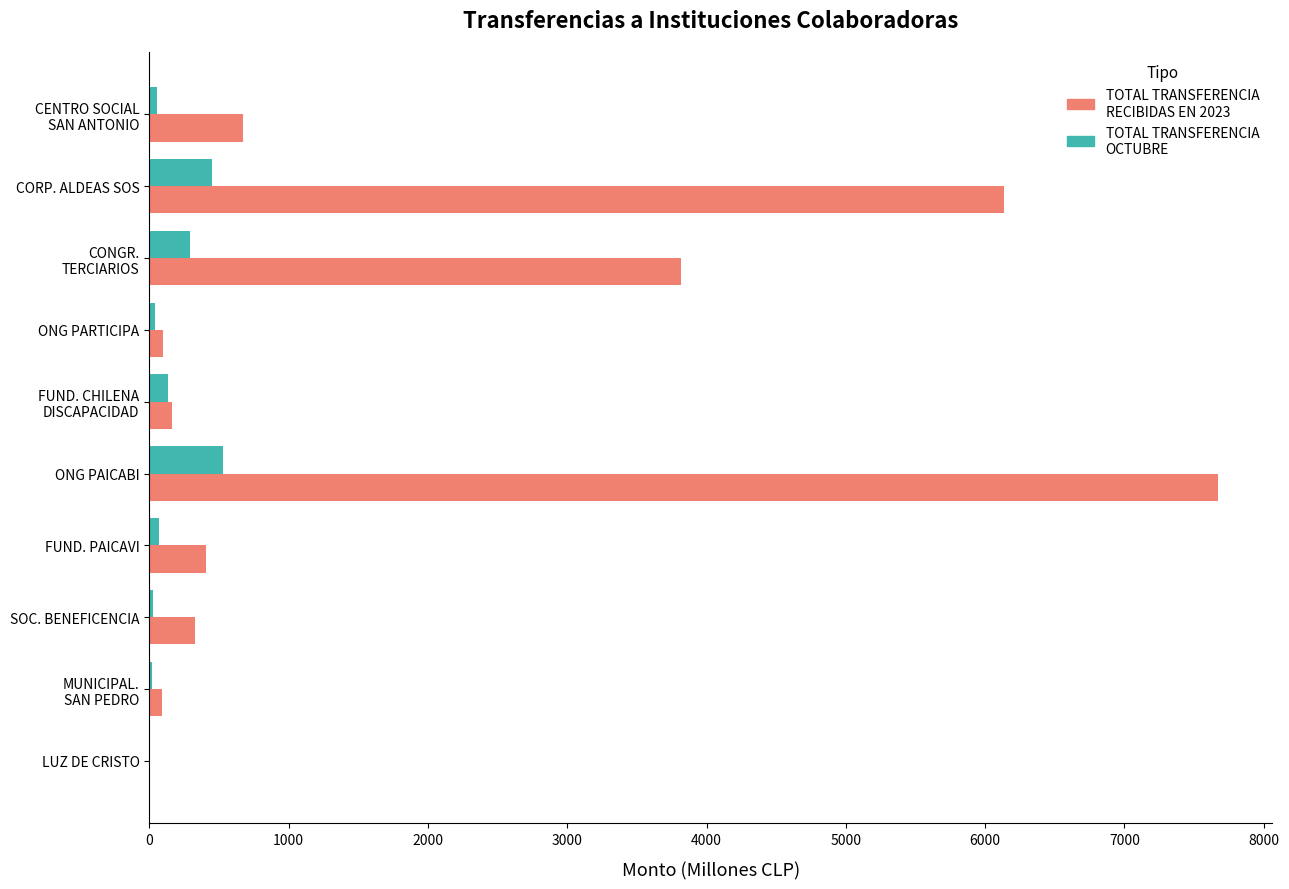

Which series has the largest total across all categories?

TOTAL TRANSFERENCIA RECIBIDAS EN 2023